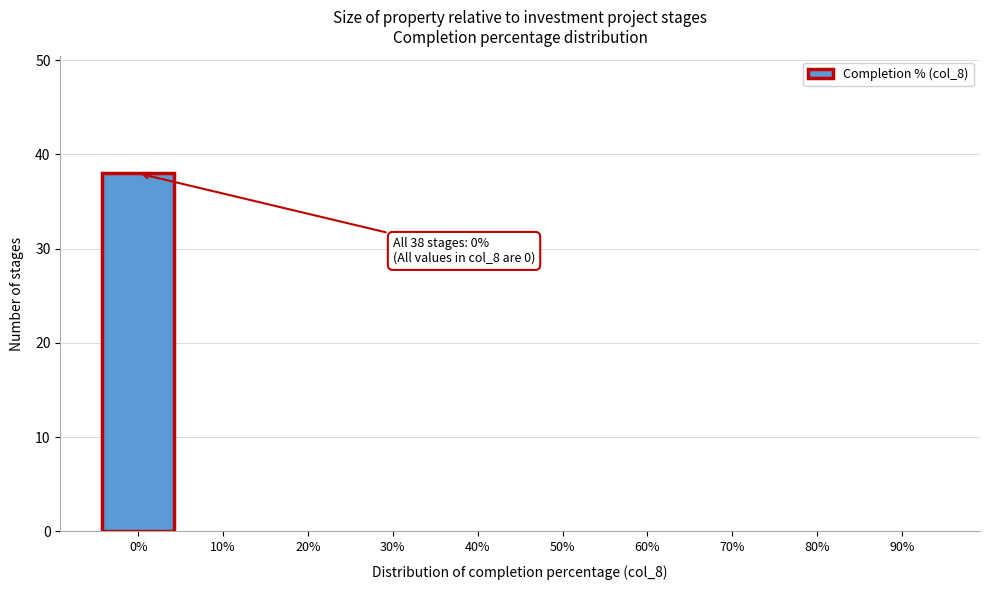

Reading right to left, extract all data points from this chart.

90%=0	80%=0	70%=0	60%=0	50%=0	40%=0	30%=0	20%=0	10%=0	0%=38